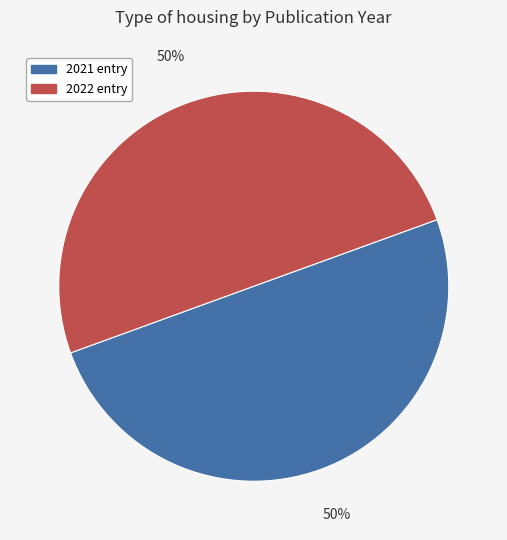

To the nearest percent, what is the average slice percentage?

50%